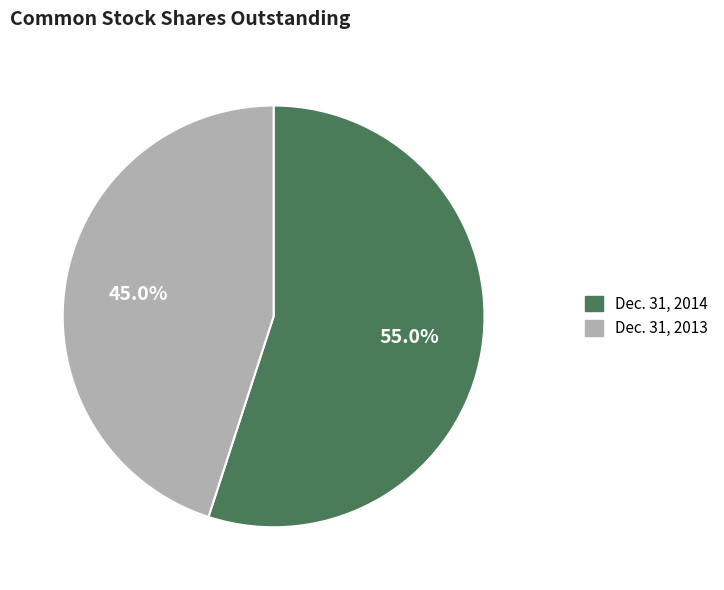

To the nearest percent, what is the difference between the largest and smallest slice percentages?

10%